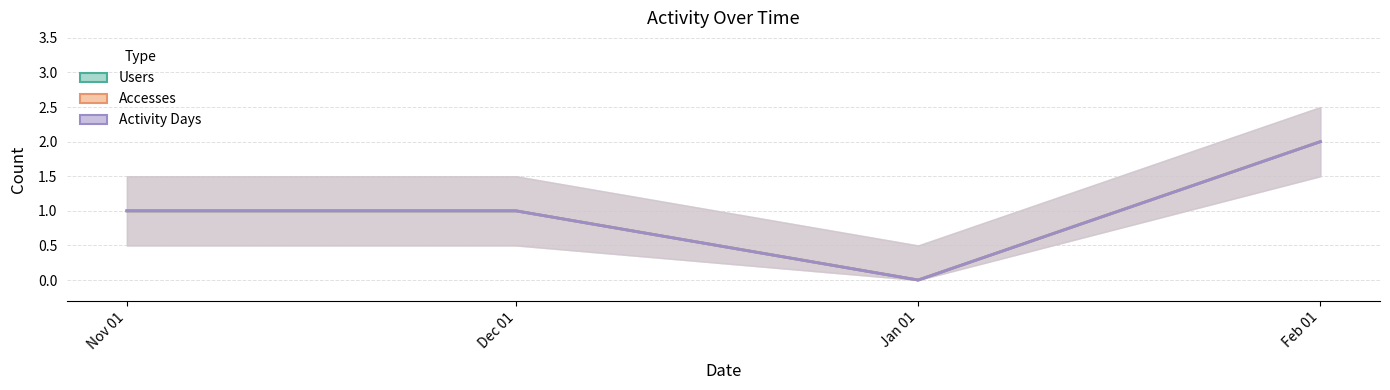

At which category does the chart reach its minimum across all series?

Jan 01